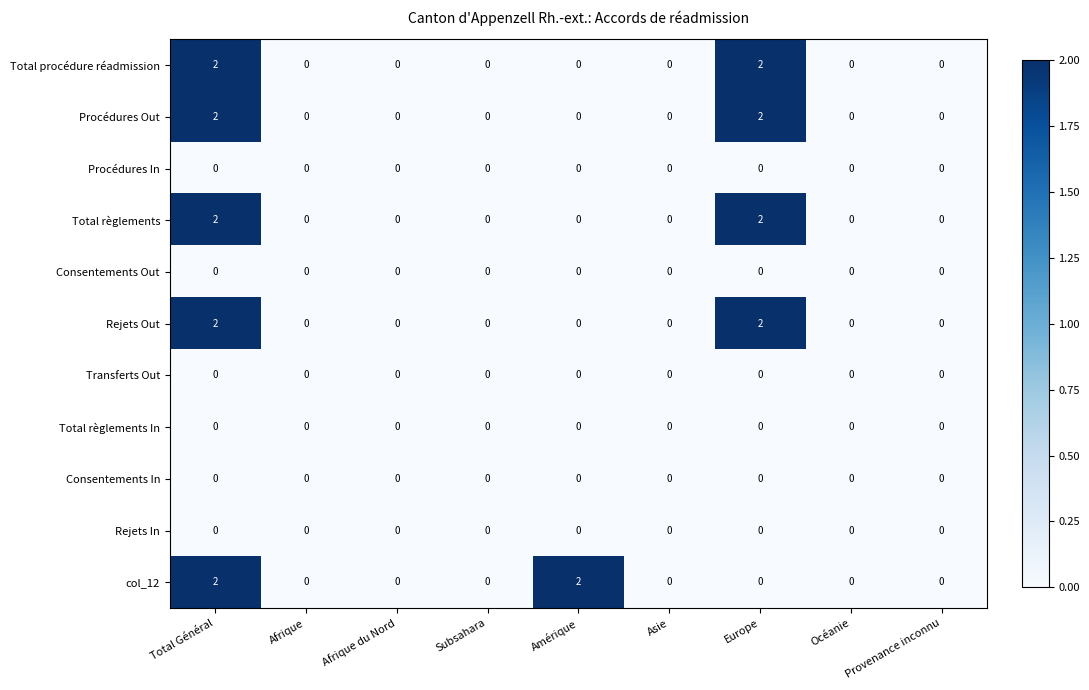

The value of Rejets Out at Total Général is 2. True or false?

True